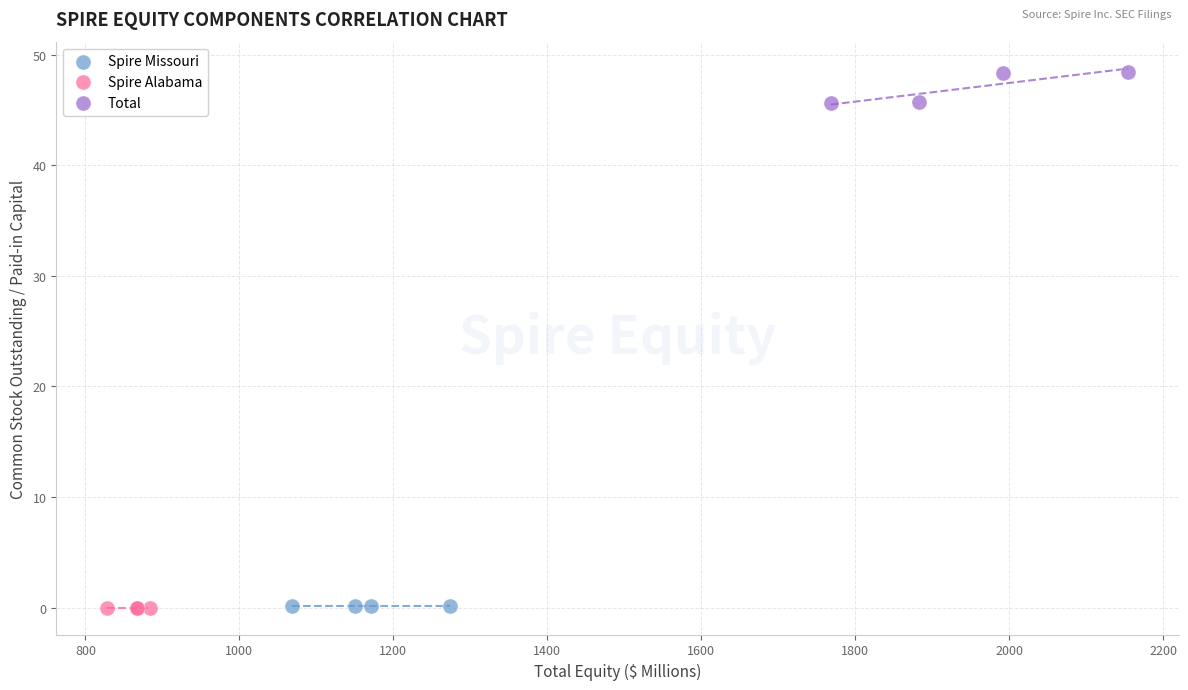

Which series reaches the maximum Y coordinate?

Total